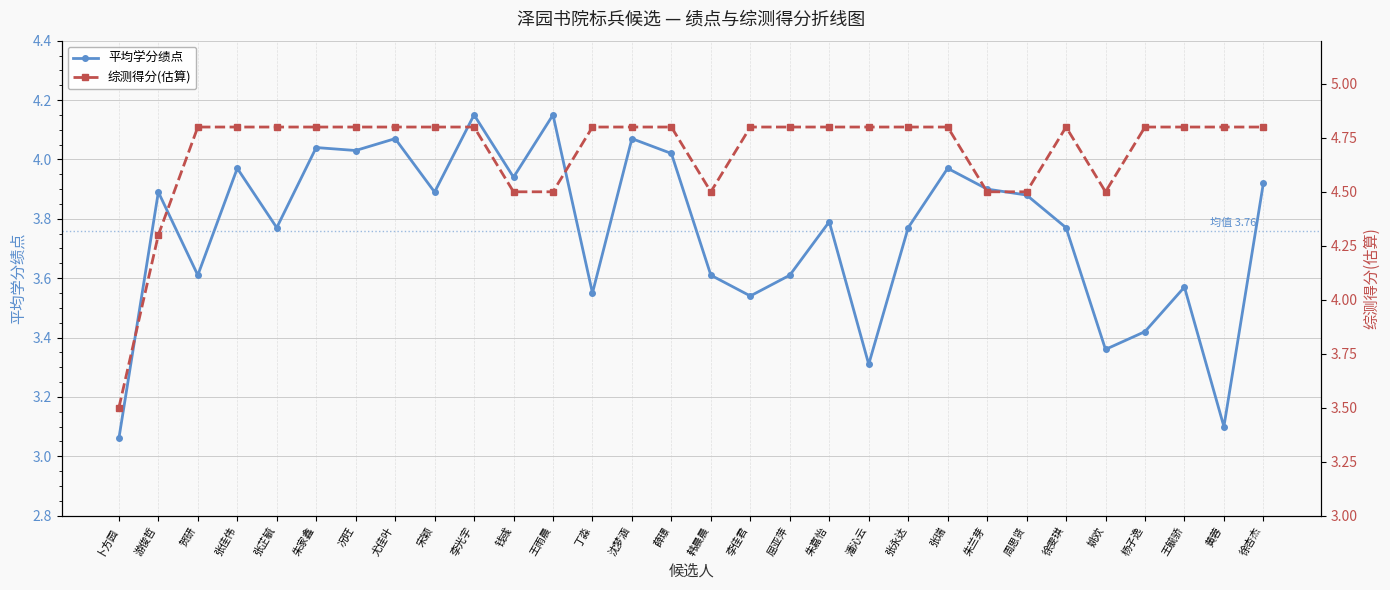

Which series has the largest total across all categories?

综测得分(估算)